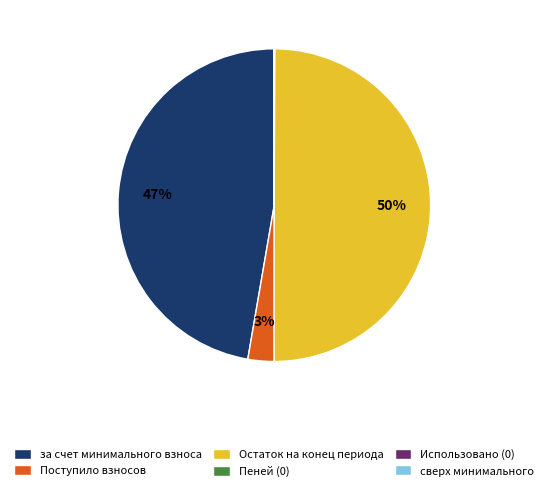

To the nearest percent, what is the difference between the largest and smallest slice percentages?

50%